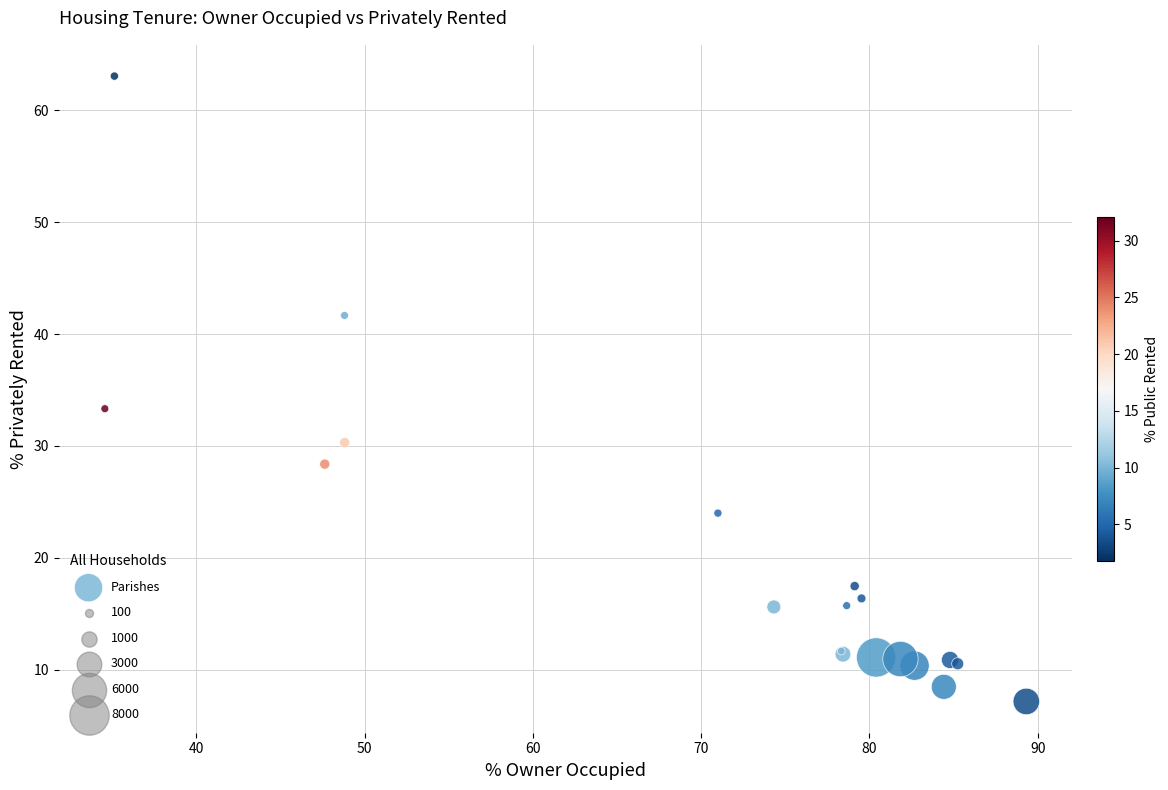

What Y value in the scatter plot is closest to 35?

33.3